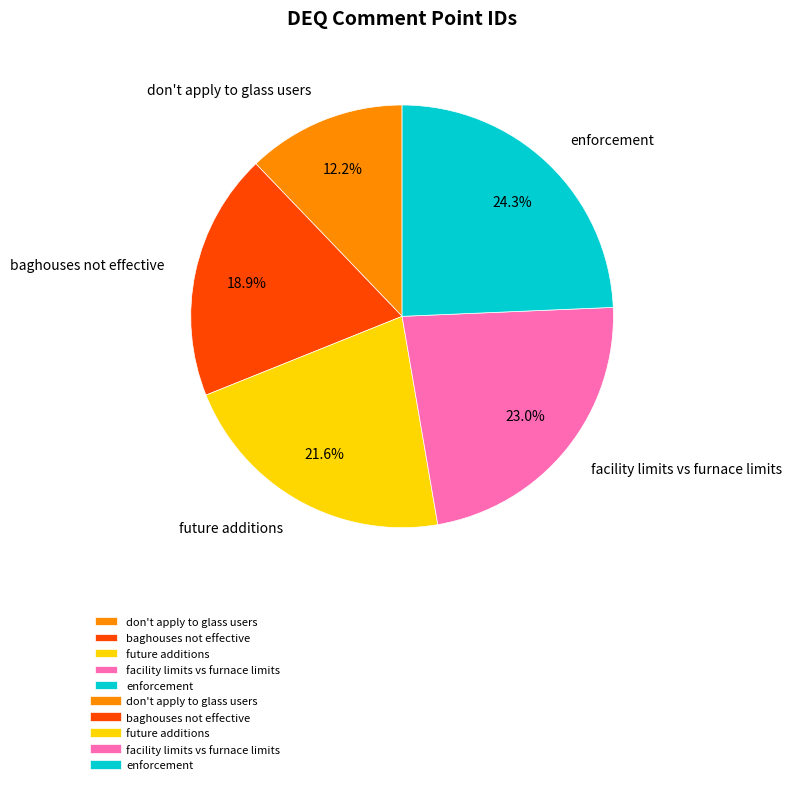

Which has a higher value, enforcement or don't apply to glass users?

enforcement